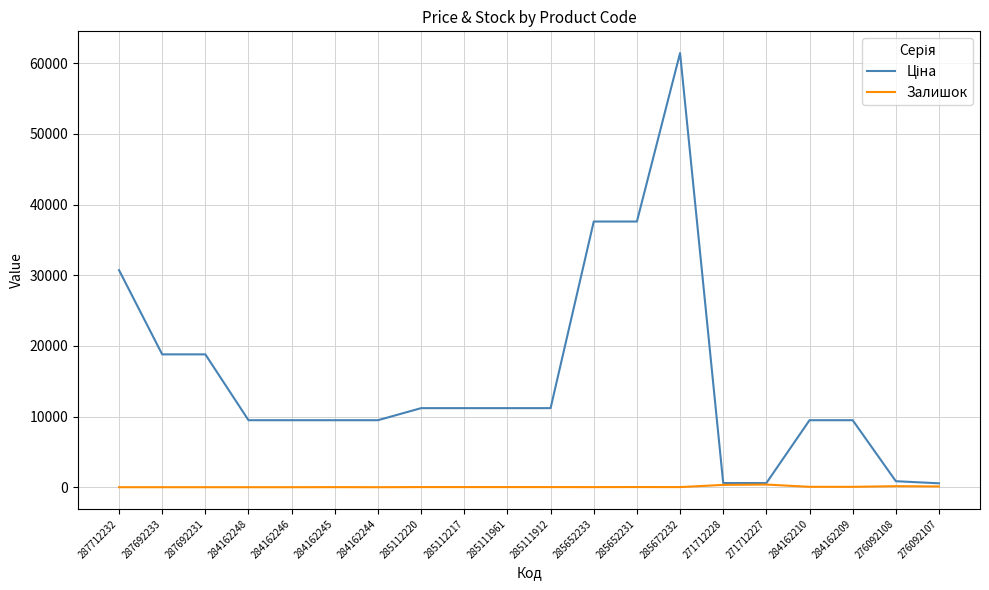

At which category is the sum across all series the highest?

285672232